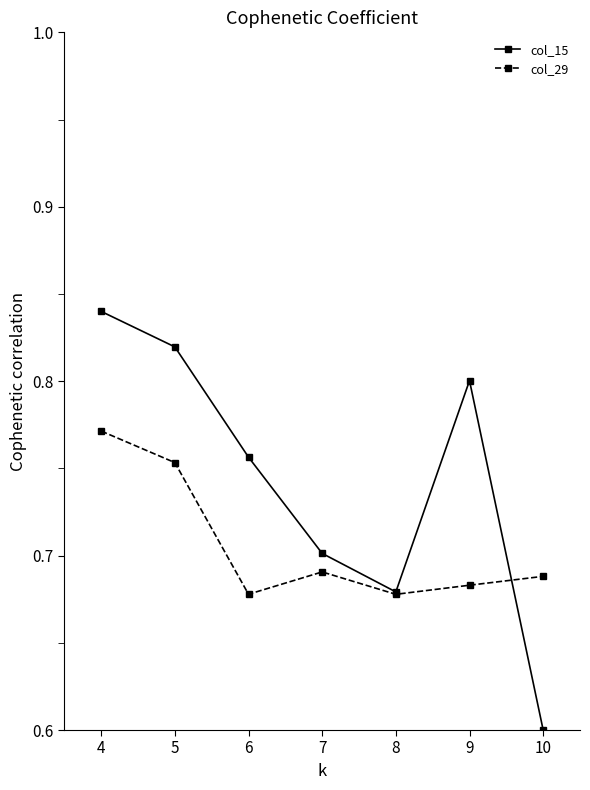

Which series ends up on top after the final intersection of col_15 and col_29?

col_29